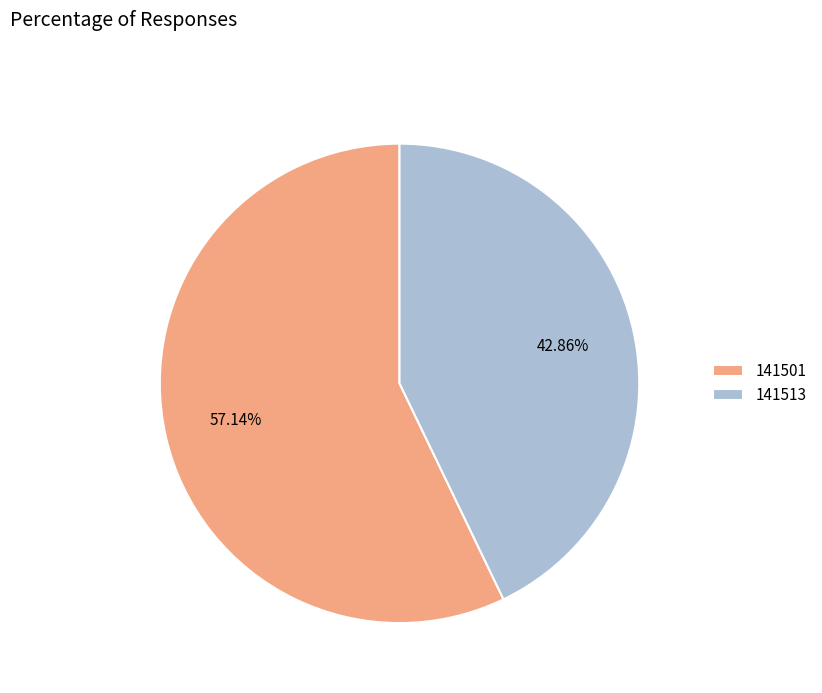

How many segments does this pie chart have?

2